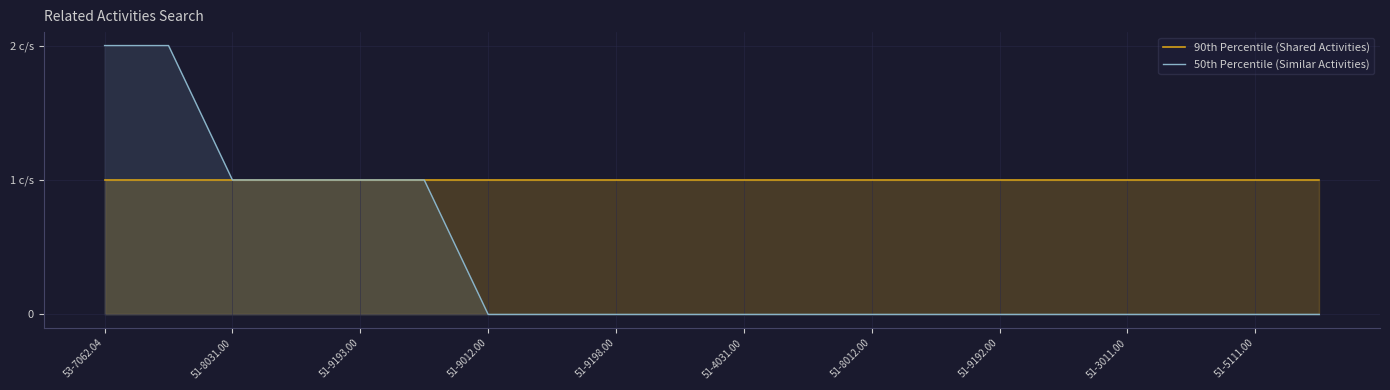

What are all the series names shown in the legend?

90th Percentile (Shared Activities), 50th Percentile (Similar Activities)